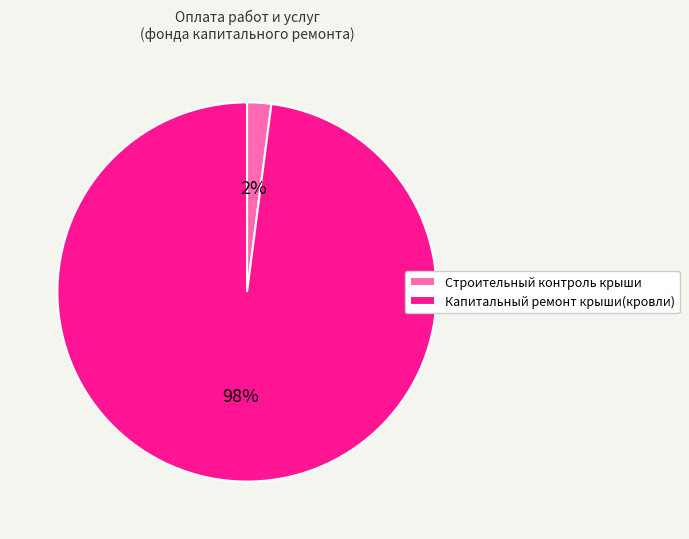

Which has a higher value, Капитальный ремонт крыши(кровли) or Строительный контроль крыши?

Капитальный ремонт крыши(кровли)